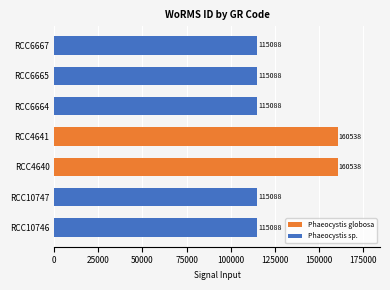

The value at RCC10746 is 43149. True or false?

False